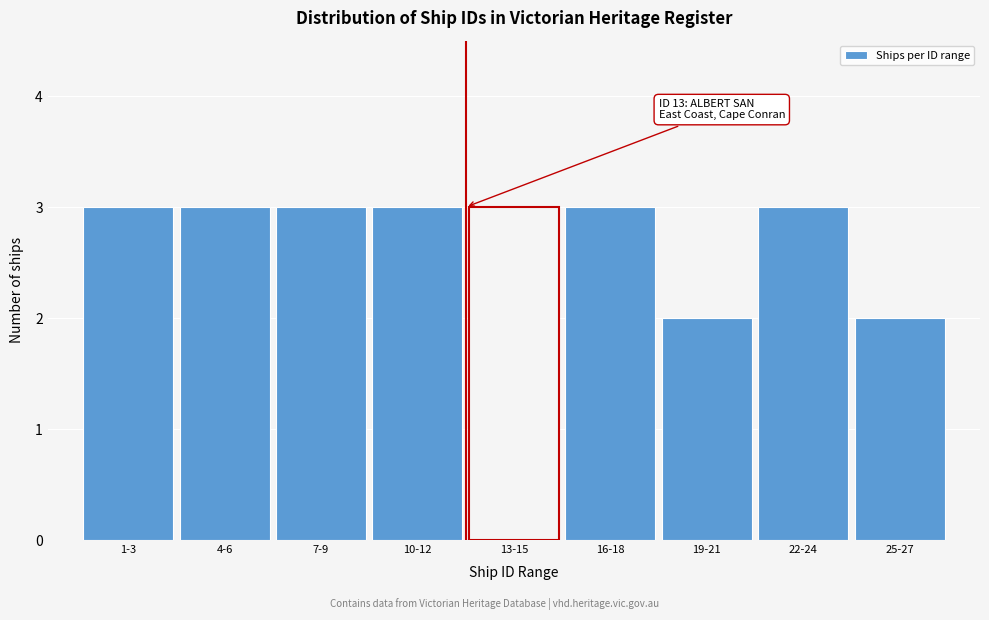

Reading left to right, list all the values displayed in this chart.

1-3=3	4-6=3	7-9=3	10-12=3	13-15=3	16-18=3	19-21=2	22-24=3	25-27=2